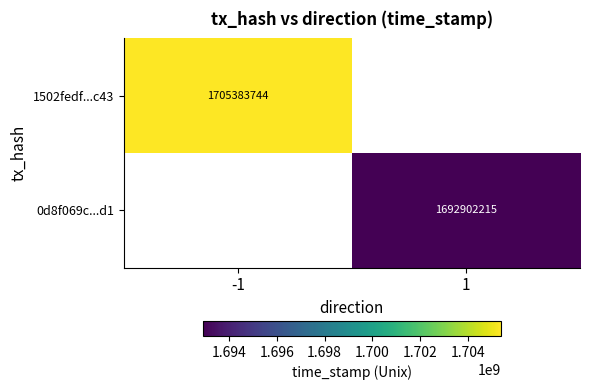

The 1502fedf...c43 series shows 1705383744 at -1. True or false?

True